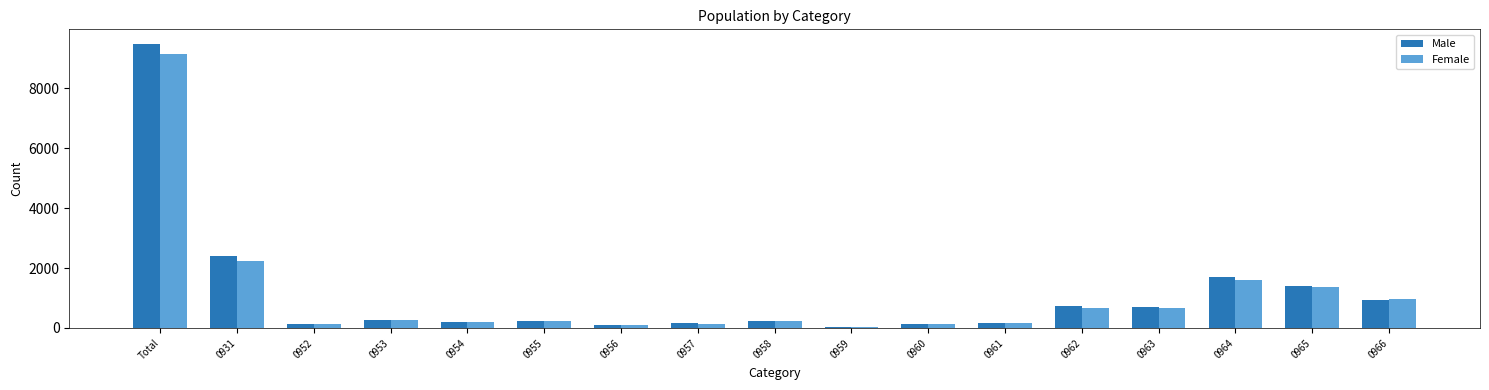

Which category has the highest value across all series?

Total